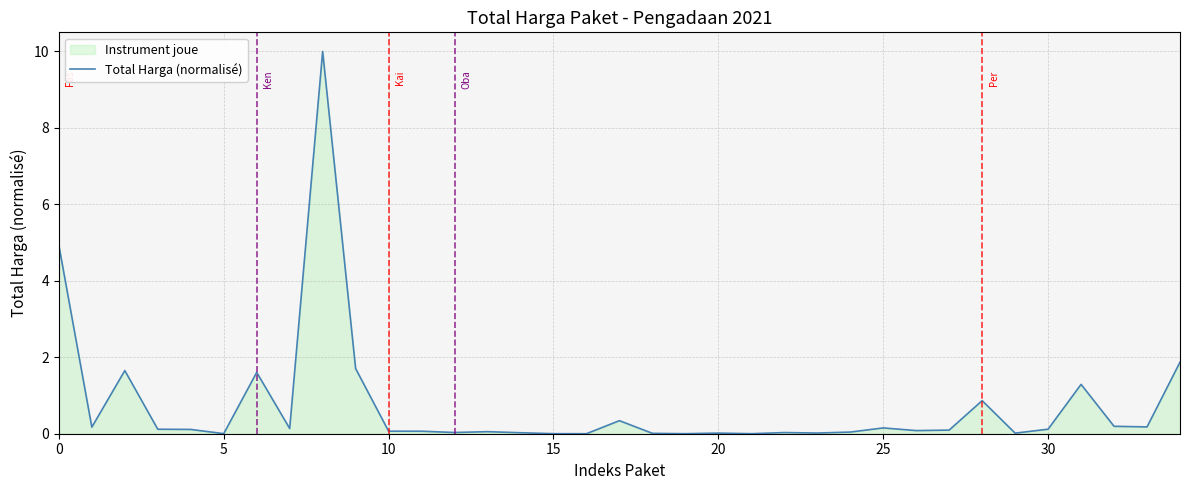

What is the difference between the maximum and minimum values?

10.0